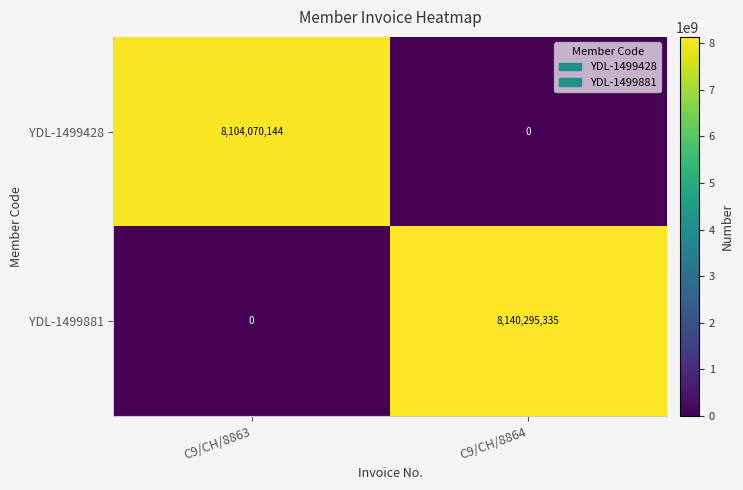

At which category does the chart reach its peak across all series?

C9/CH/8864